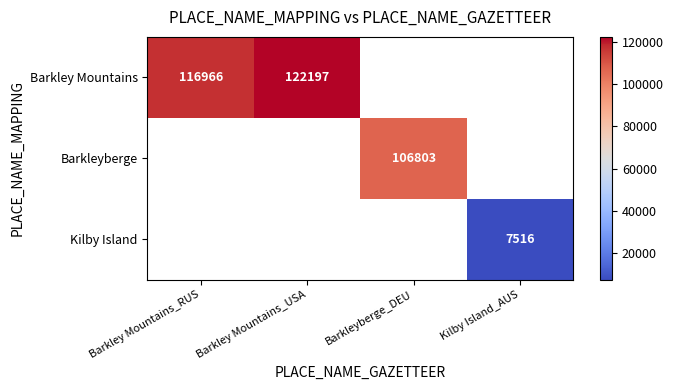

The value of Barkley Mountains at Barkley Mountains_RUS is 68689. True or false?

False